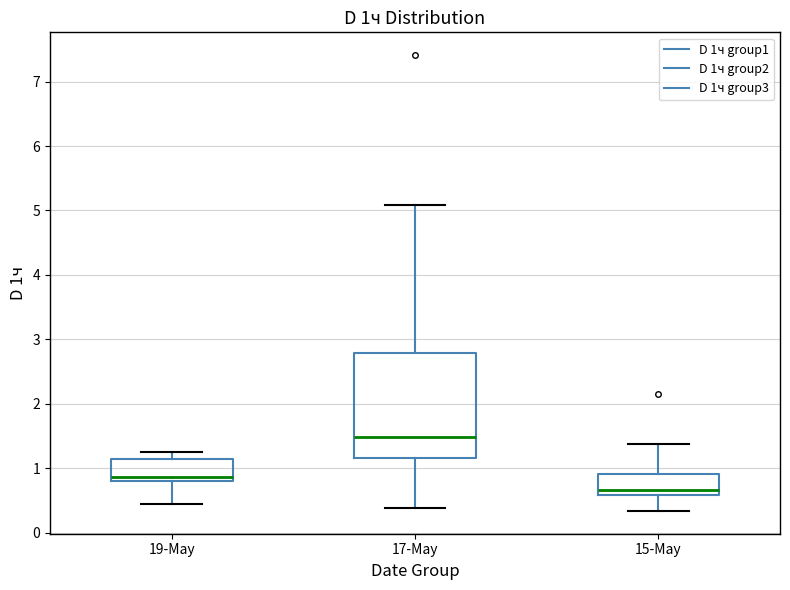

Which box has the lowest median line?

15-May